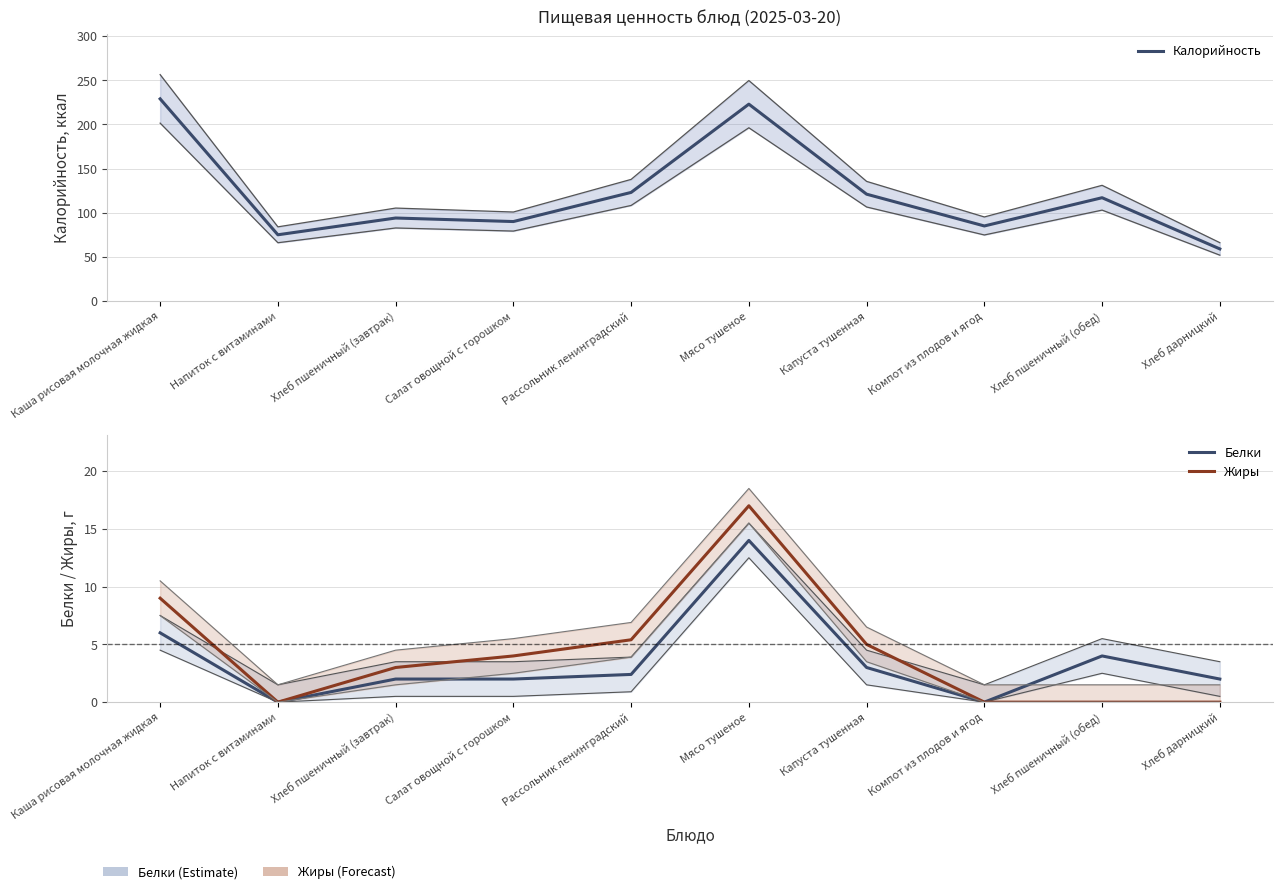

Rank the series by their maximum value, from highest to lowest.

Калорийность, Жиры, Белки